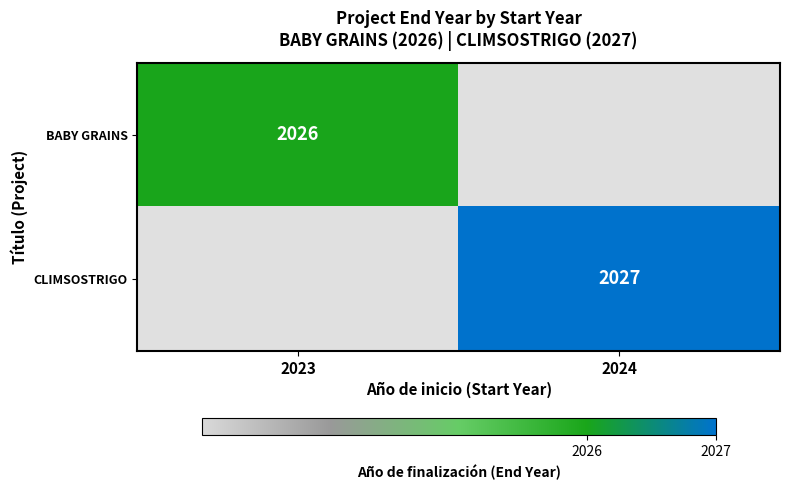

Is it true that CLIMSOSTRIGO equals 2027 at 2024?

True